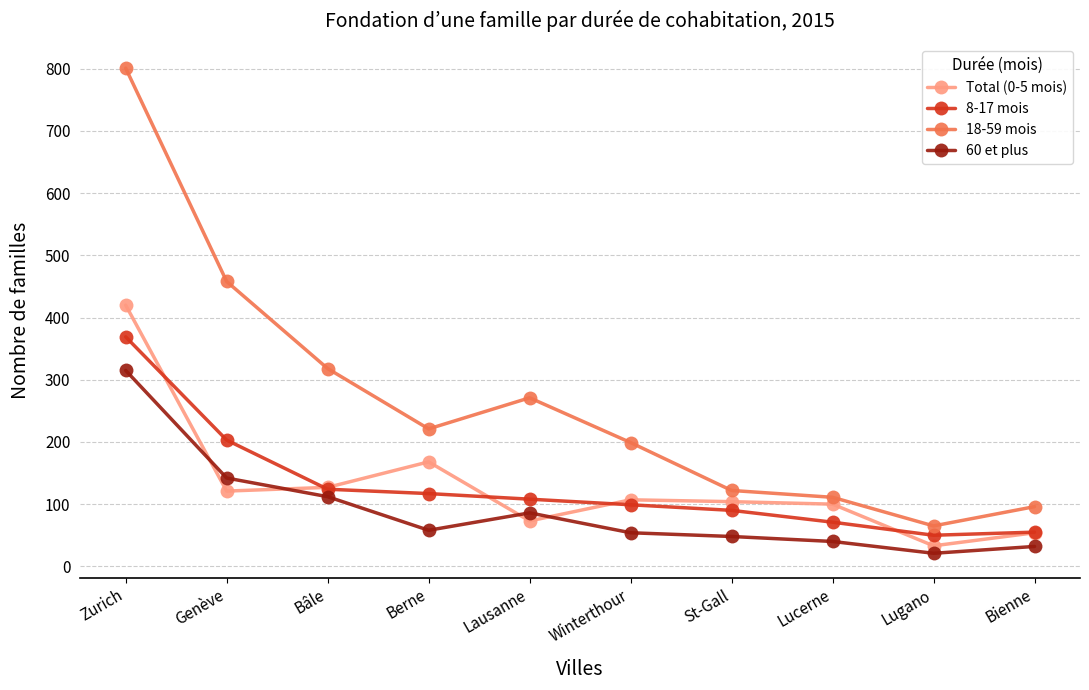

How many data points does each series have?

10